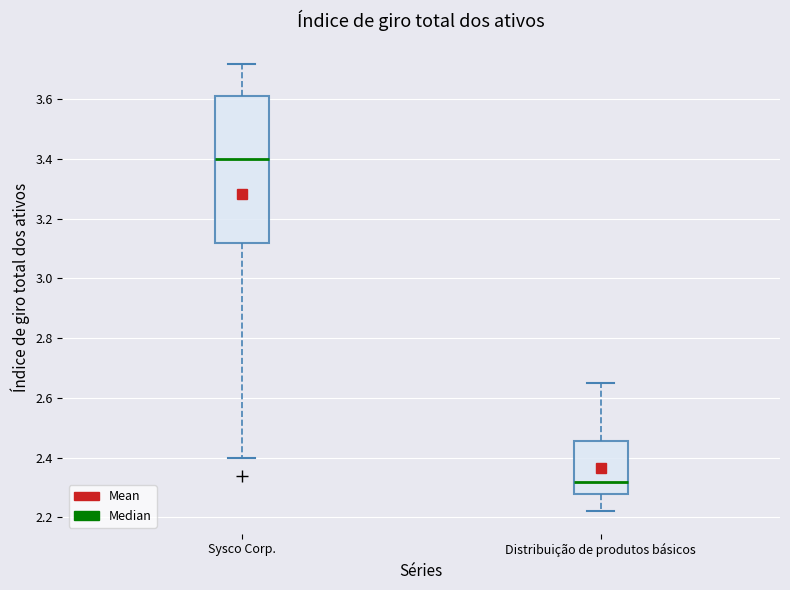

Reading left to right, transcribe this box plot: for each box, give where its median line is, the range the box spans, and where its two whiskers end, as read against the y-axis. The values are not printed on the chart, so give them approximately, as read against the axis.

Sysco Corp.: median 3.40, box 3.12 to 3.62, whiskers 2.40 to 3.72
Distribuição de produtos básicos: median 2.32, box 2.28 to 2.46, whiskers 2.22 to 2.66